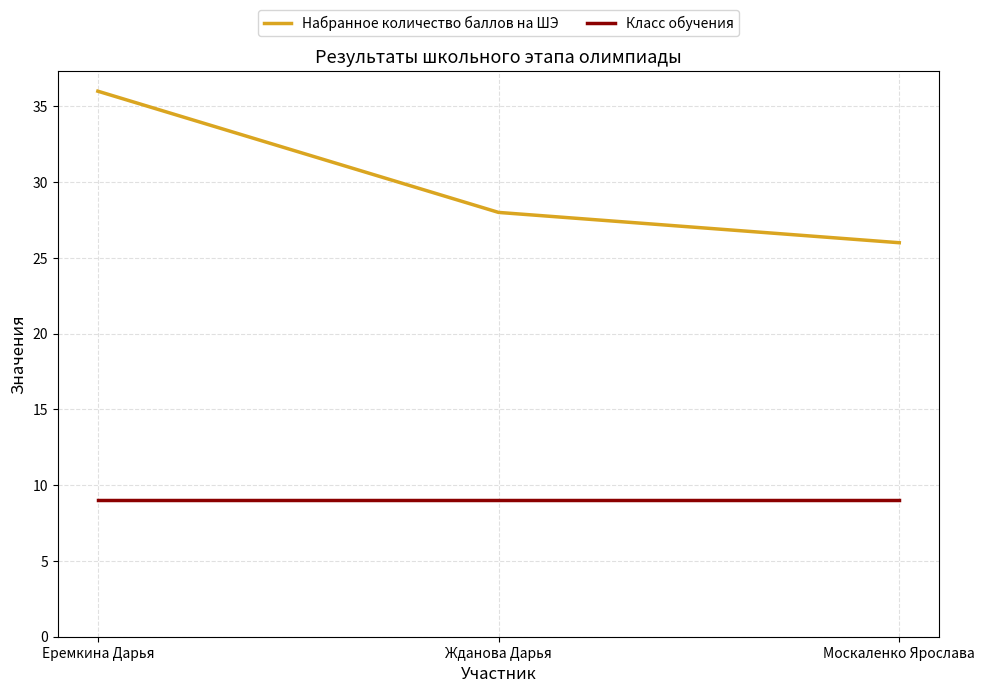

Which series has the widest spread of values?

Набранное количество баллов на ШЭ